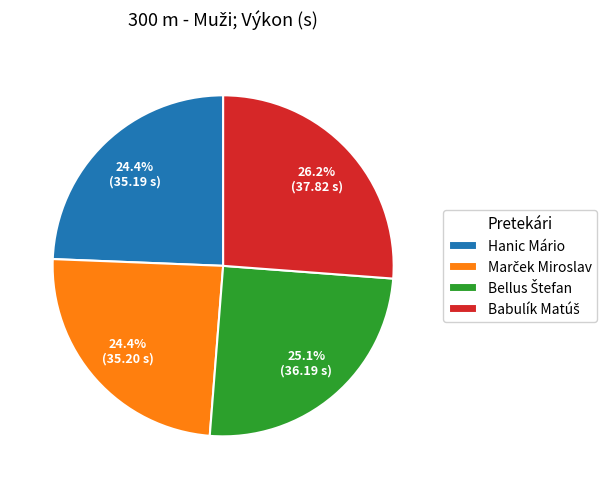

Does Hanic Mário account for over 50% of the chart?

No